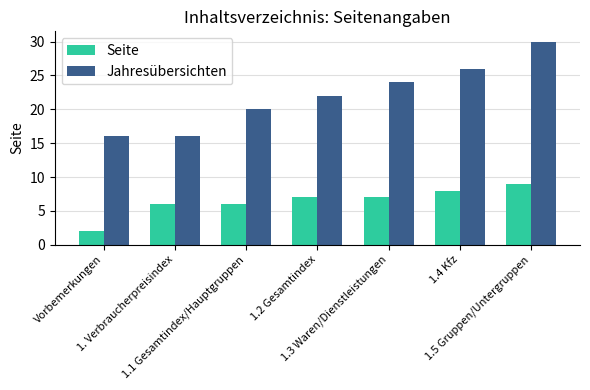

What is the average value of the Seite series?

6